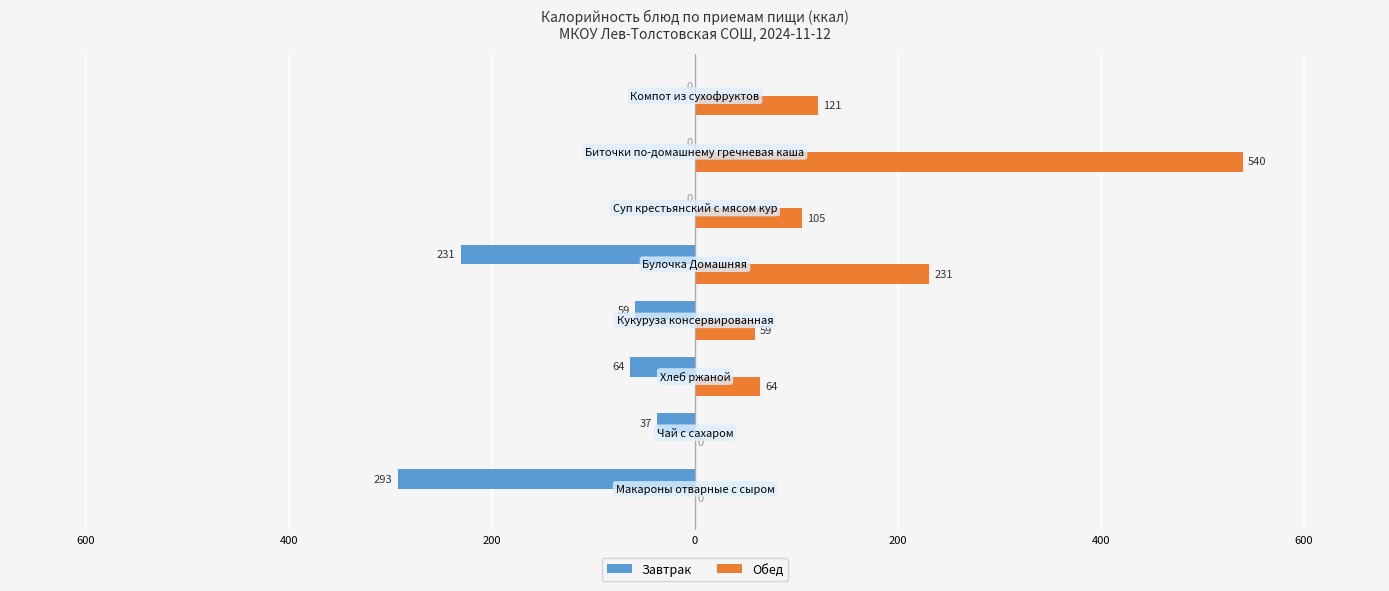

What are all the series names shown in the legend?

Завтрак, Обед